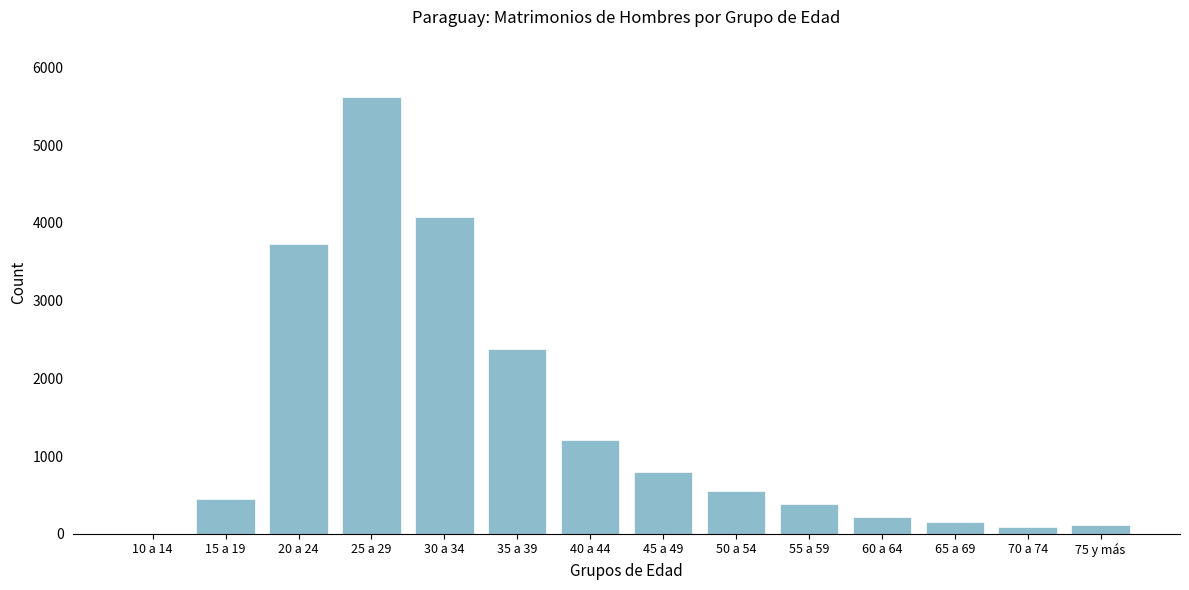

Where is the data nearest to the value 2811?

35 a 39